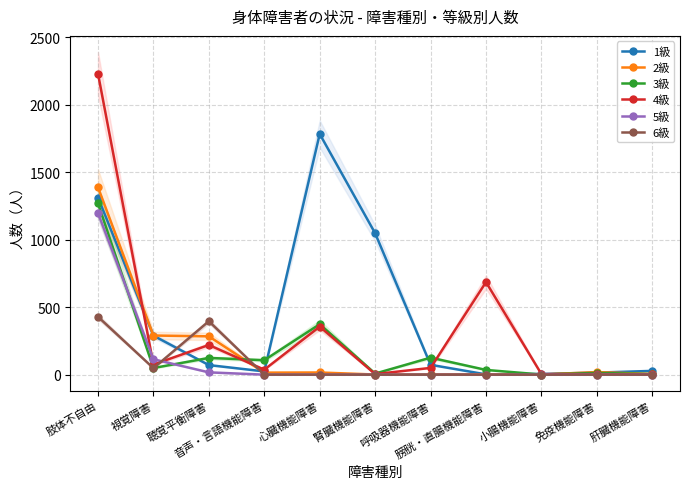

How many values in the 2級 series are below 15?

5